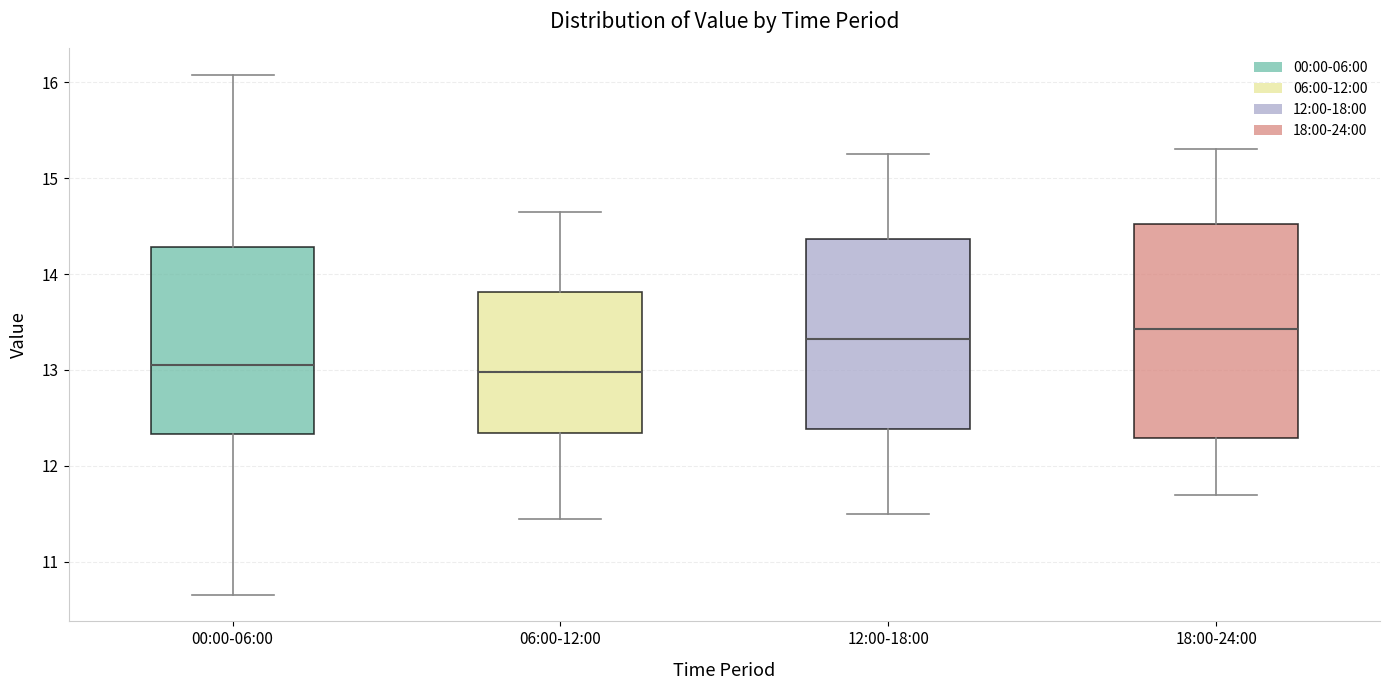

Comparing the boxes themselves (not the whiskers), which one is the tallest?

18:00-24:00